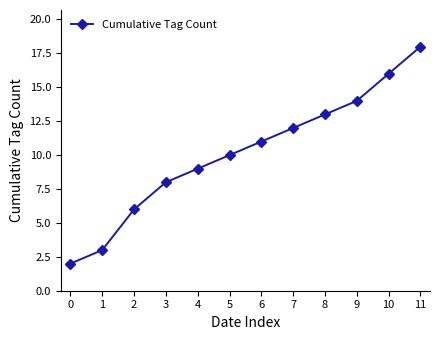

Does the chart have visible grid lines?

No